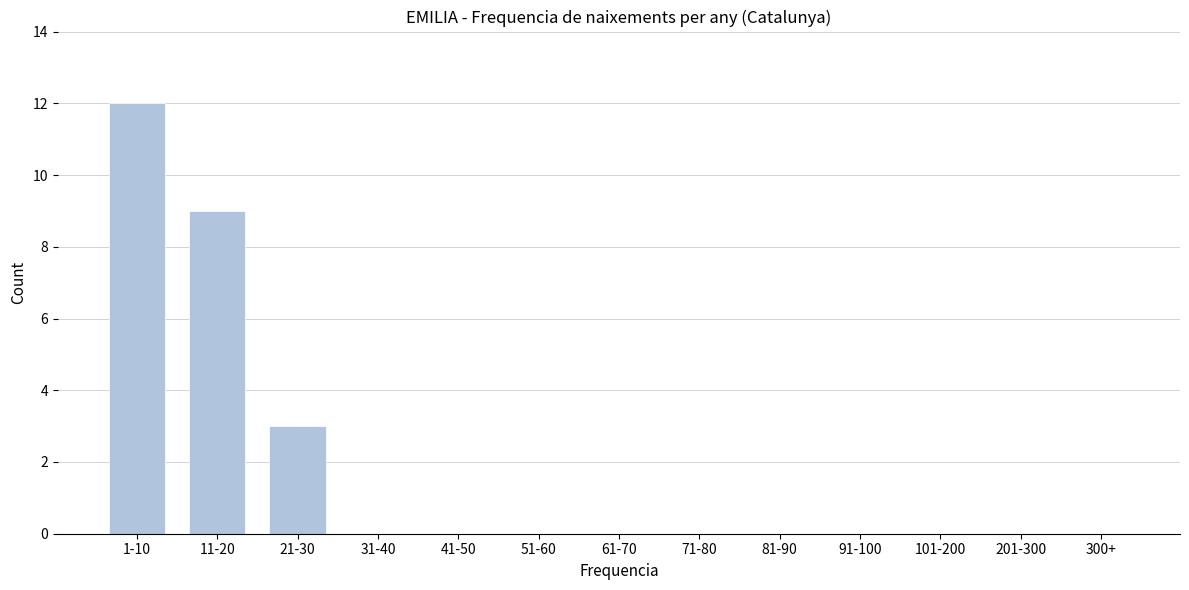

Reading right to left, extract all data points from this chart.

300+=0	201-300=0	101-200=0	91-100=0	81-90=0	71-80=0	61-70=0	51-60=0	41-50=0	31-40=0	21-30=3	11-20=9	1-10=12